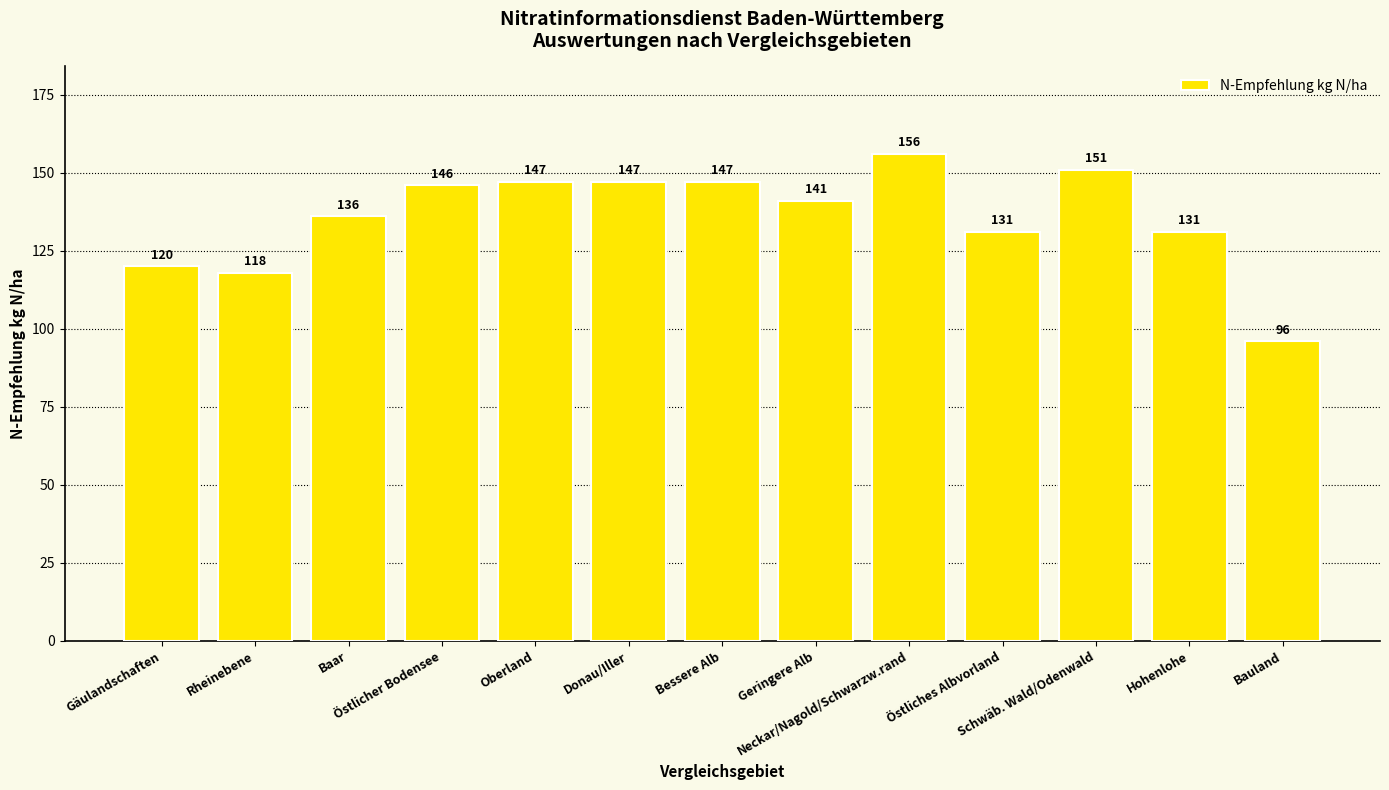

Which label corresponds to the largest value in the chart?

Neckar/Nagold/Schwarzw.rand